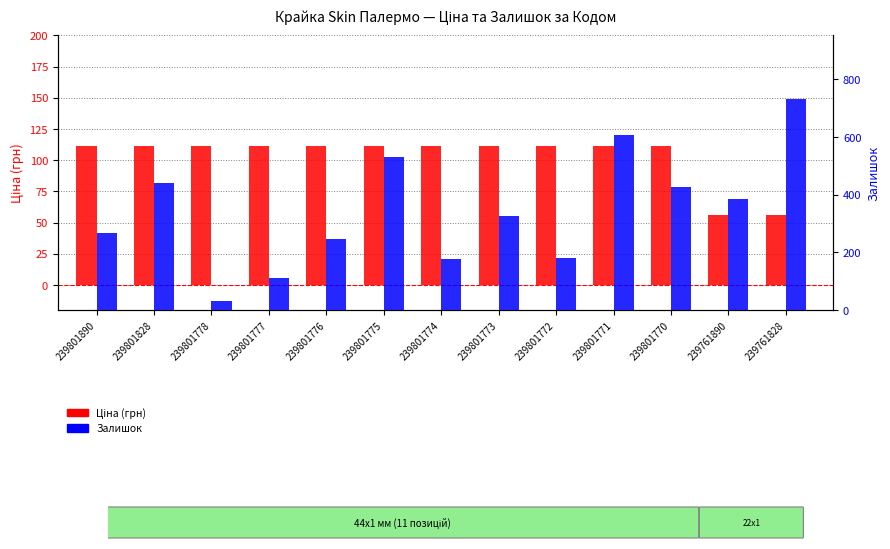

Which label corresponds to the smallest value in the chart?

239801778